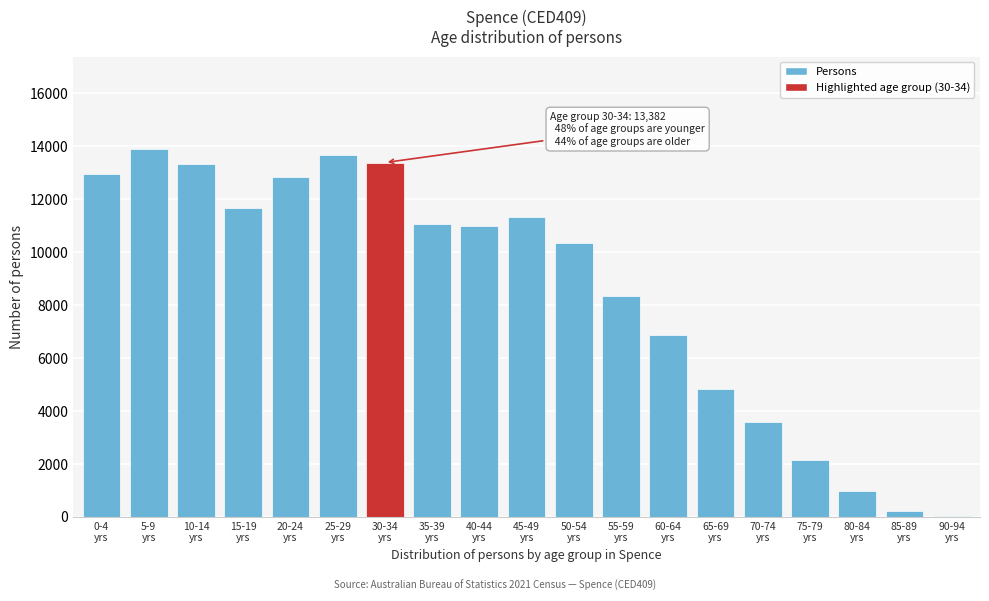

What is the maximum value shown in the chart?

13907